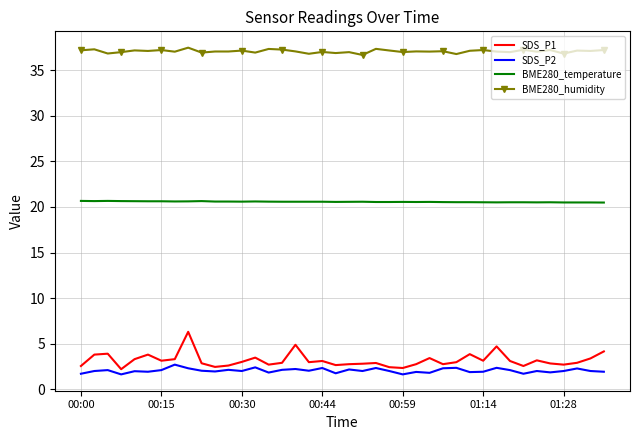

True or false: BME280_humidity and SDS_P2 cross at least once.

False